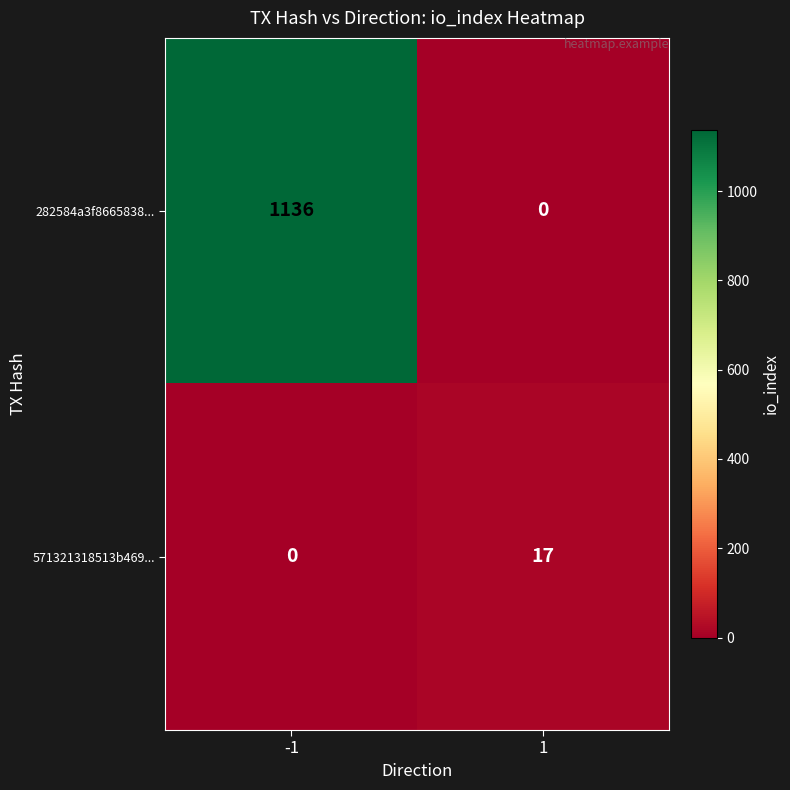

Rank the series by their maximum value, from highest to lowest.

282584a3f8665838..., 571321318513b469...